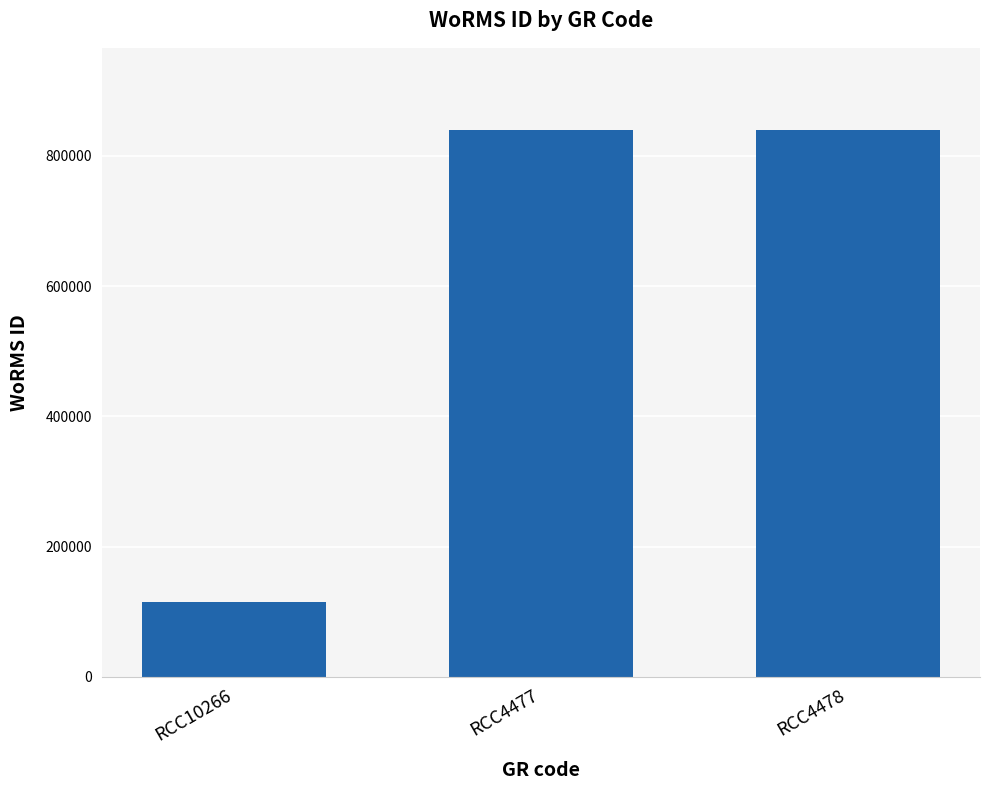

True or false: the data shows 840109 at RCC4477.

True